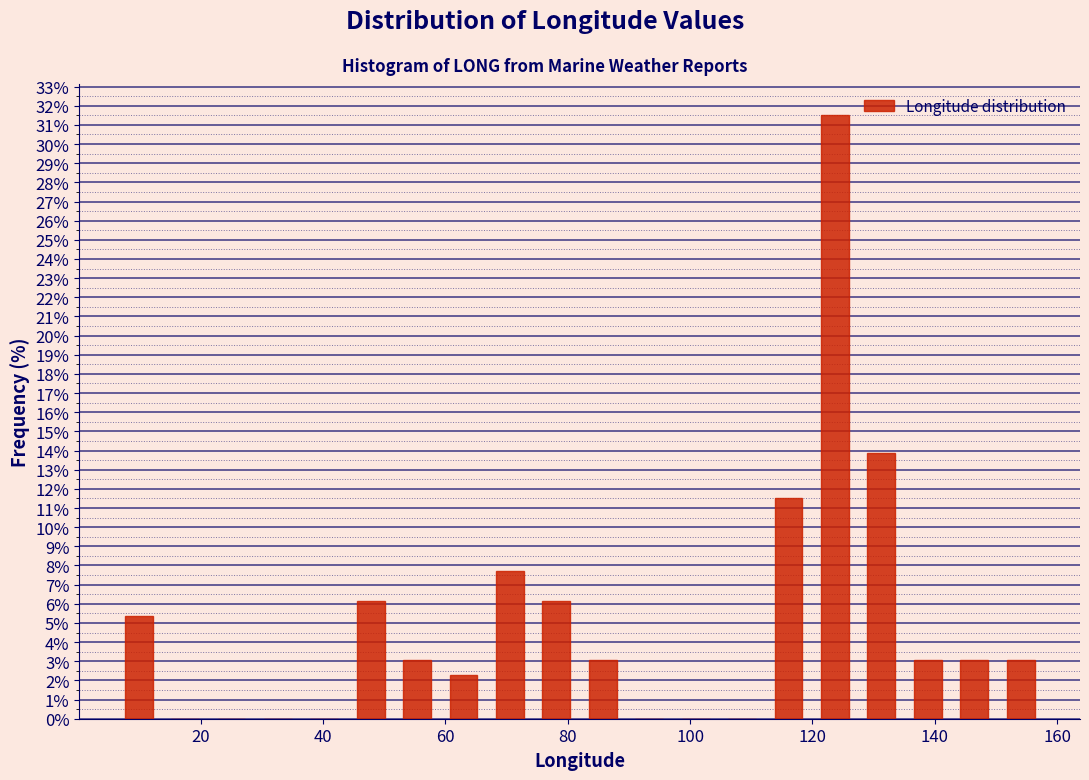

Read against the x-axis, roughly where is the centre of the tallest bar?

124